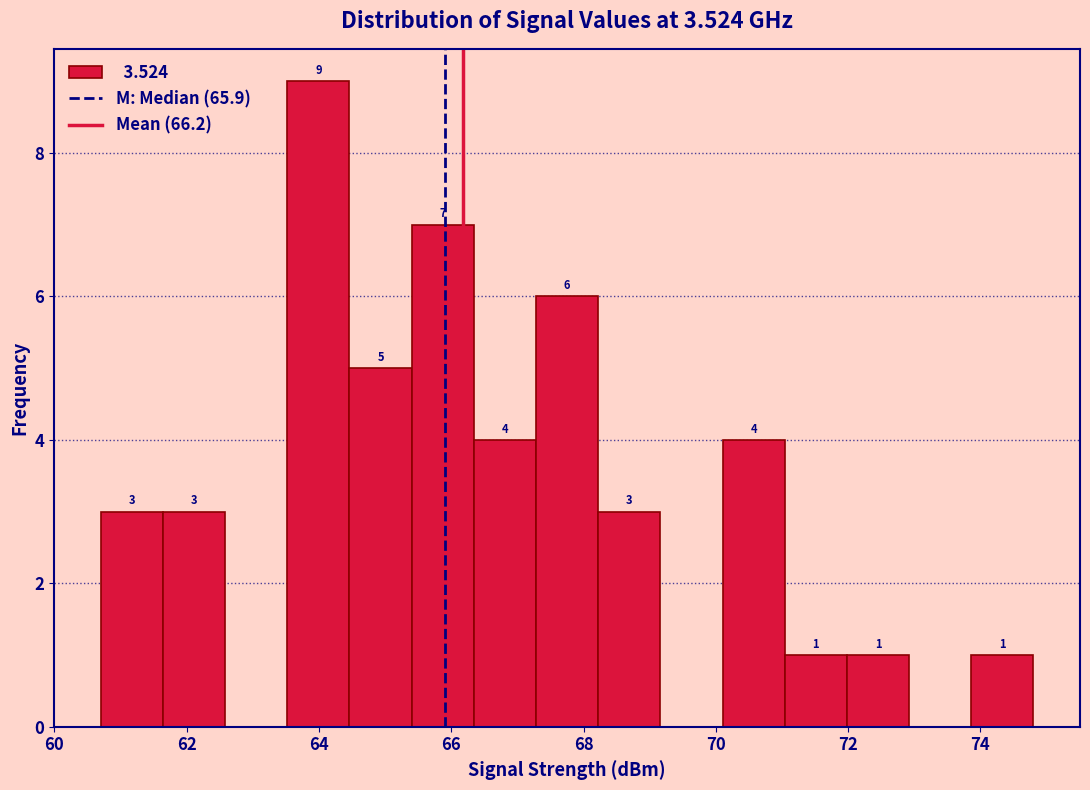

Over which range of the x-axis is the bar tallest?

63.52 to 64.46